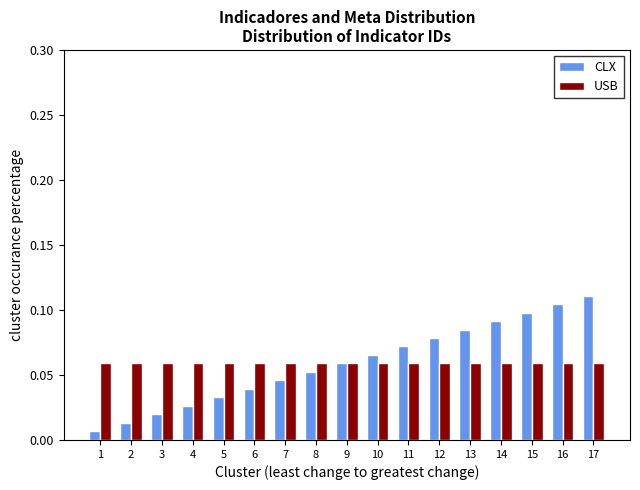

List the labels in order of CLX value, largest first.

17, 16, 15, 14, 13, 12, 11, 10, 9, 8, 7, 6, 5, 4, 3, 2, 1